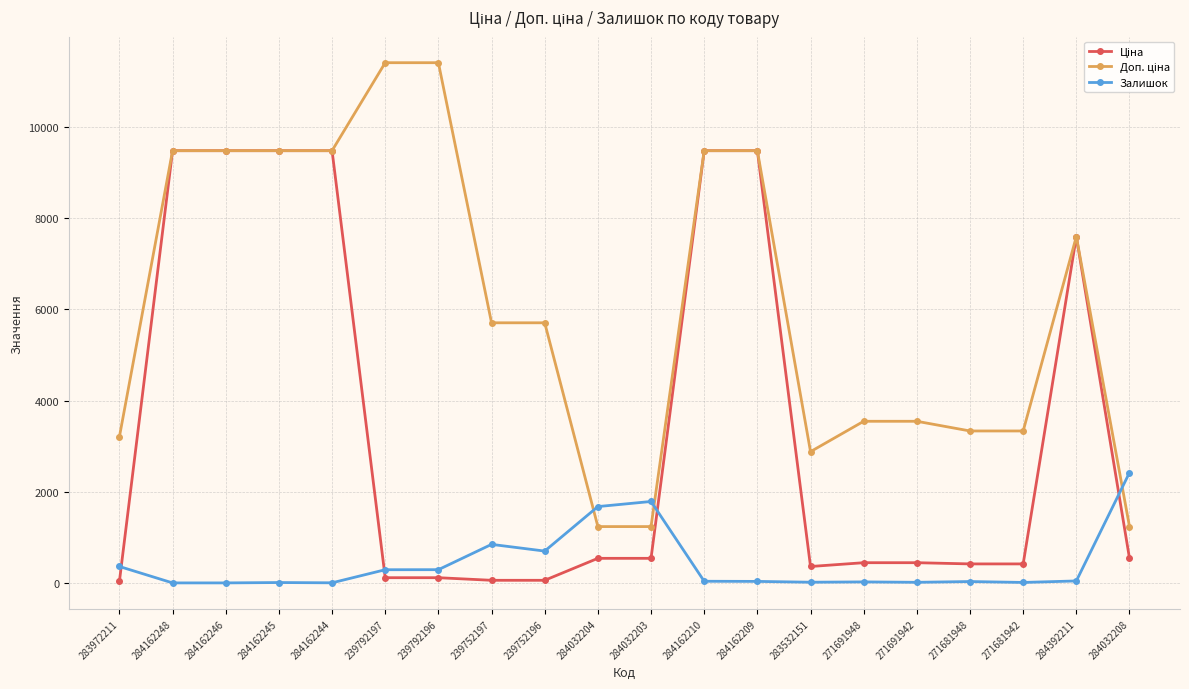

At how many categories does at least one series exceed 4491?

11